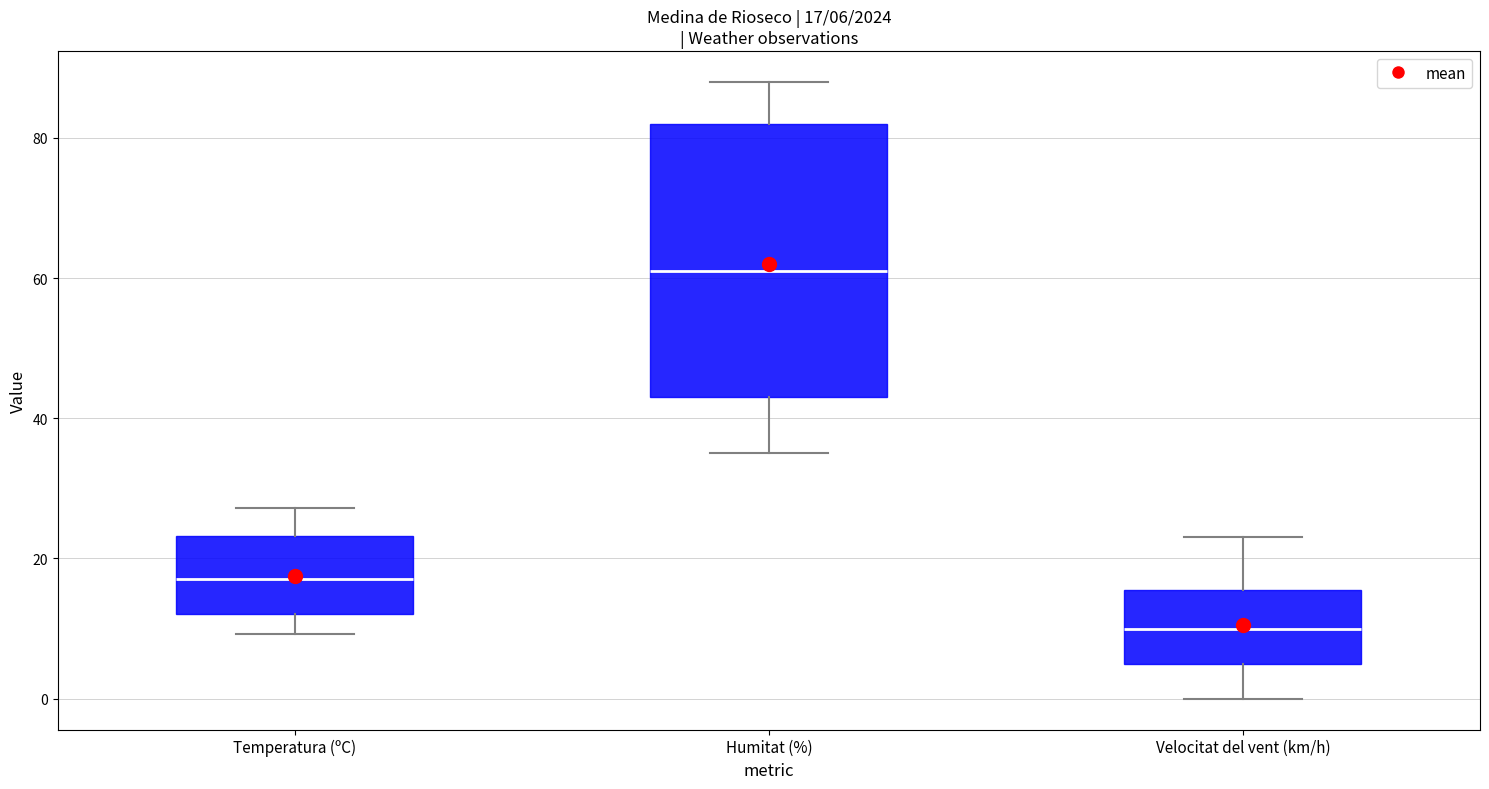

Which box is the tallest, from its lower edge to its upper edge?

Humitat (%)